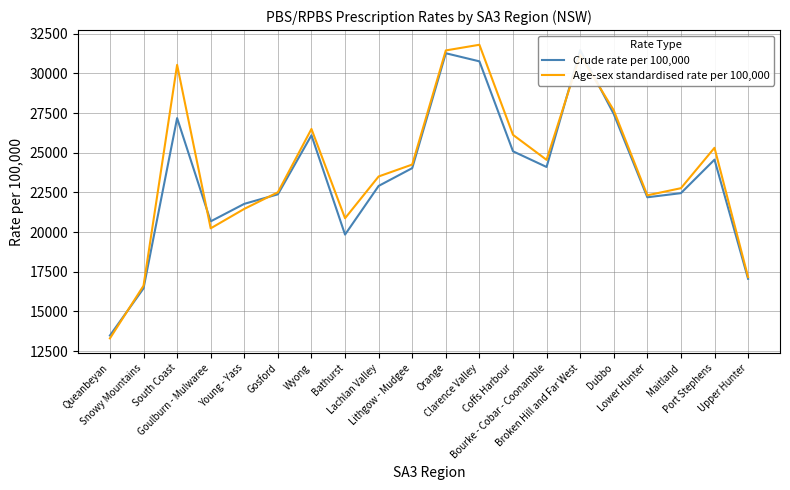

What is the label of the 11th point from the left?

Orange